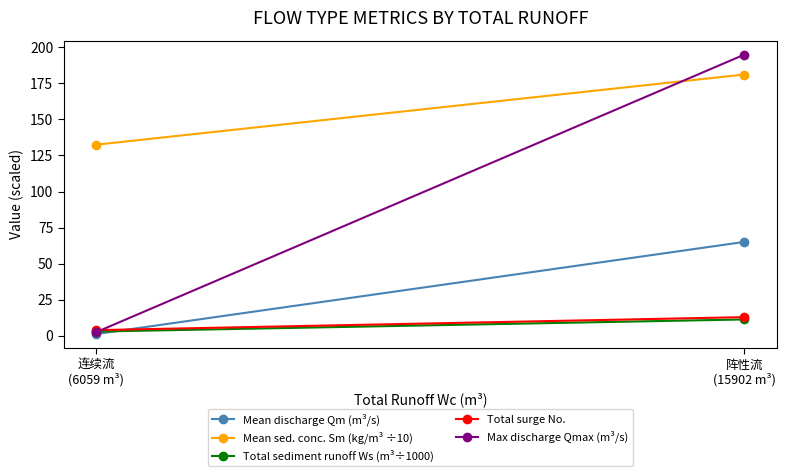

Rank the series by their maximum value, from highest to lowest.

Max discharge Qmax (m³/s), Mean sed. conc. Sm (kg/m³ ÷10), Mean discharge Qm (m³/s), Total surge No., Total sediment runoff Ws (m³÷1000)